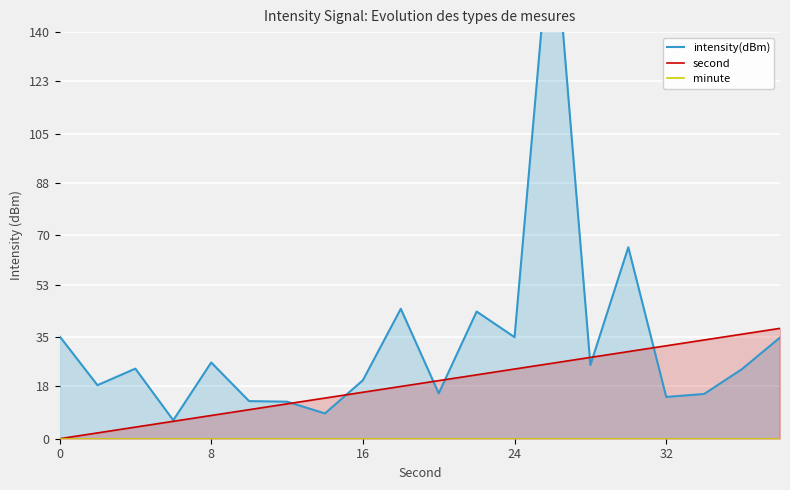

The value of second at 32 is 57. True or false?

False